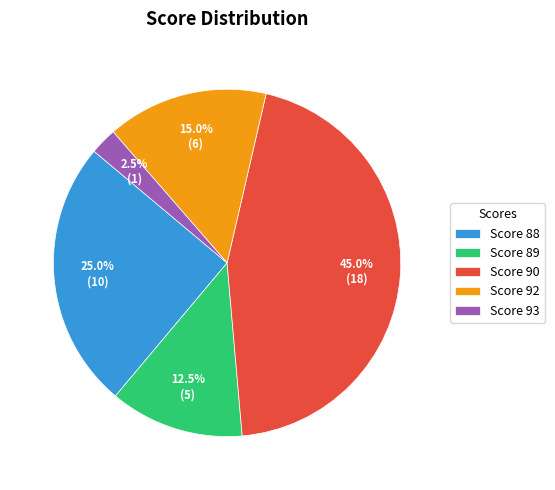

What is the ratio of the value at Score 88 to the value at Score 89?

2.0